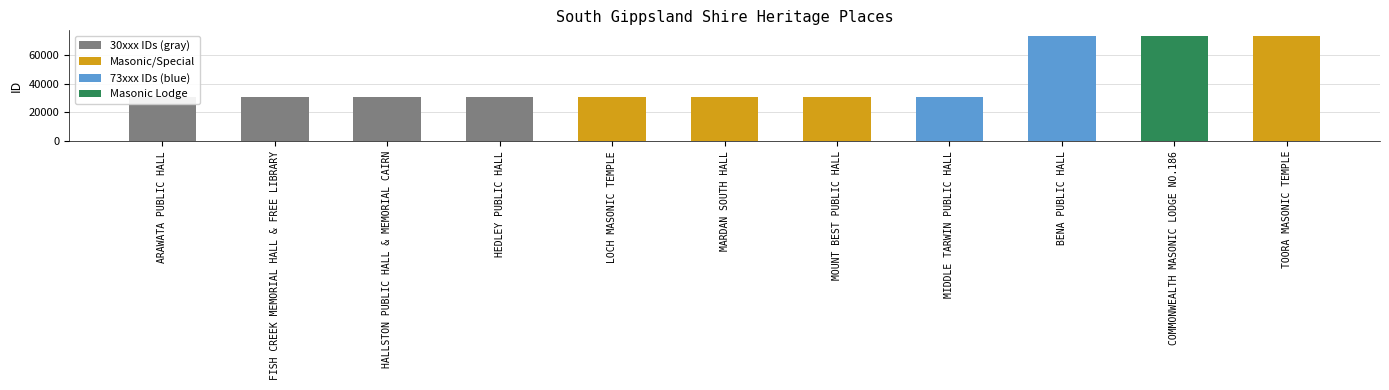

True or false: the data shows 73216 at BENA PUBLIC HALL.

True